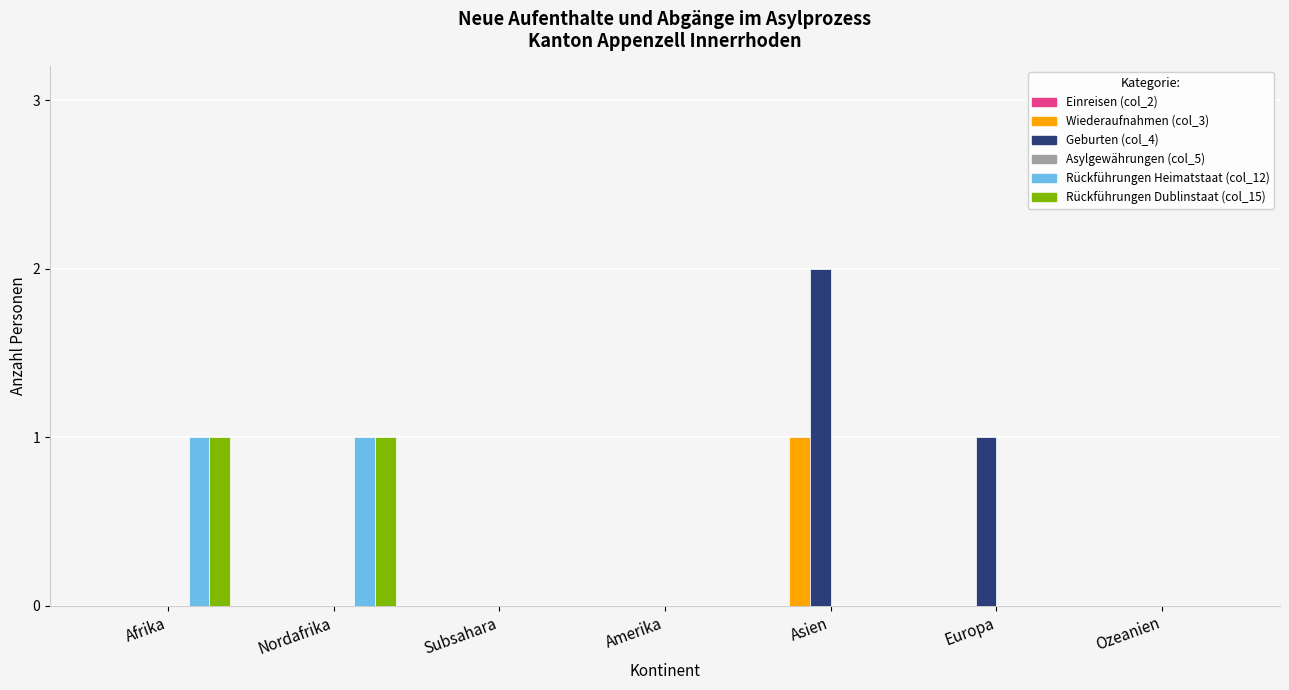

At which category does the chart reach its peak across all series?

Asien